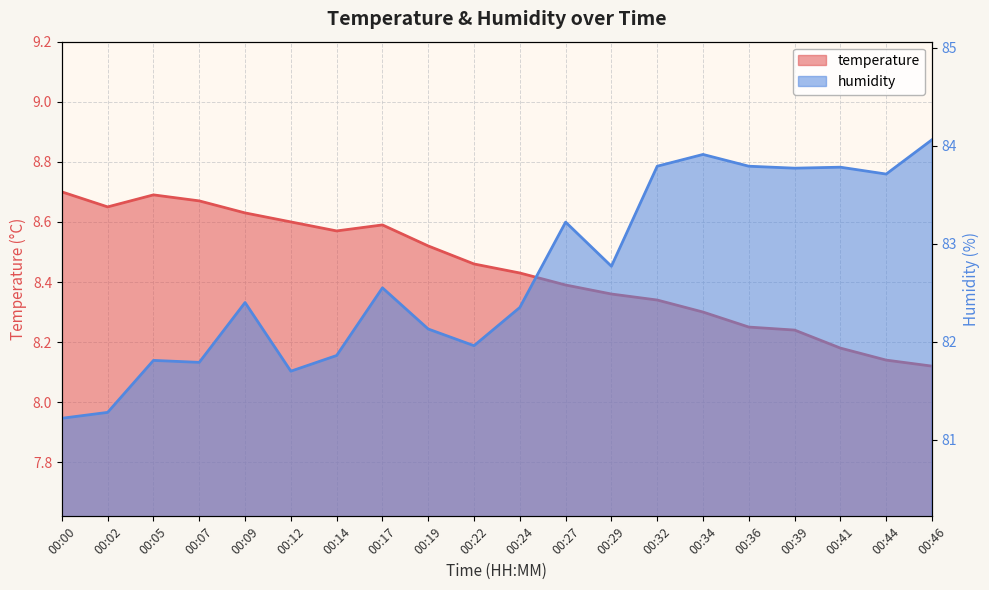

Reading right to left, list all the values displayed in this chart.

temperature: 00:46=8.1	00:44=8.1	00:41=8.2	00:39=8.2	00:36=8.2	00:34=8.3	00:32=8.3	00:29=8.4	00:27=8.4	00:24=8.4	00:22=8.5	00:19=8.5	00:17=8.6	00:14=8.6	00:12=8.6	00:09=8.6	00:07=8.7	00:05=8.7	00:02=8.7	00:00=8.7
humidity: 00:46=84.1	00:44=83.7	00:41=83.8	00:39=83.8	00:36=83.8	00:34=83.9	00:32=83.8	00:29=82.8	00:27=83.2	00:24=82.3	00:22=82.0	00:19=82.1	00:17=82.5	00:14=81.9	00:12=81.7	00:09=82.4	00:07=81.8	00:05=81.8	00:02=81.3	00:00=81.2